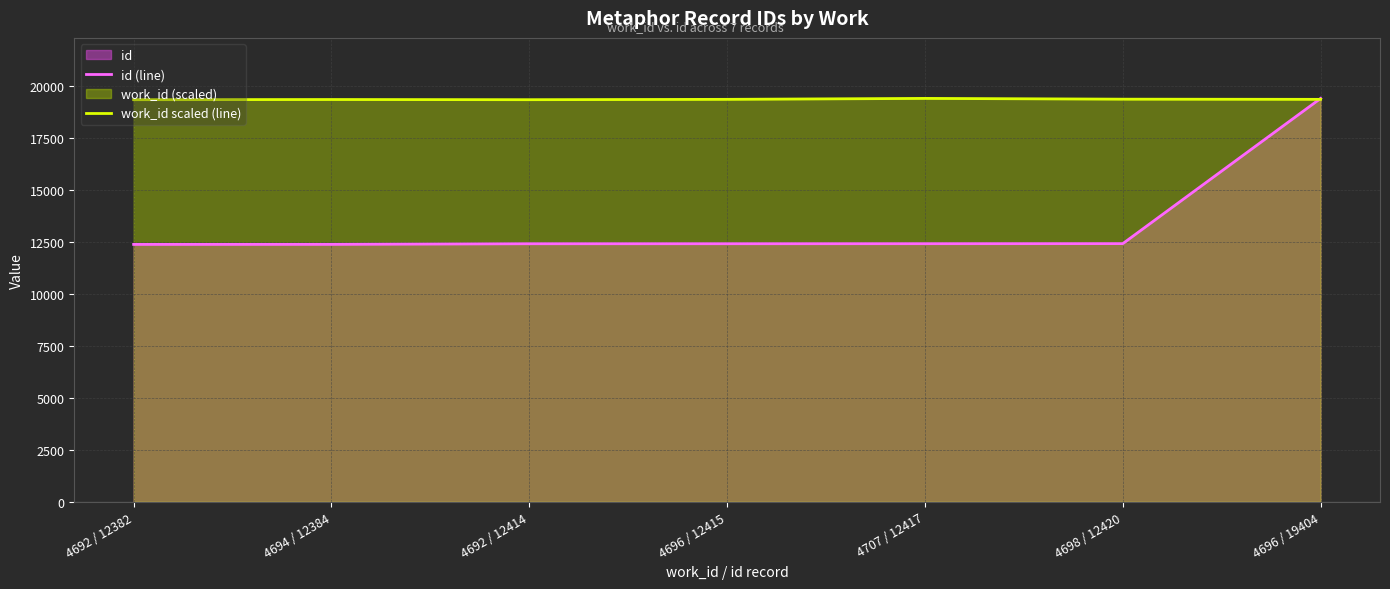

What is the difference between the maximum and minimum values in the id (line) series?

7022.0